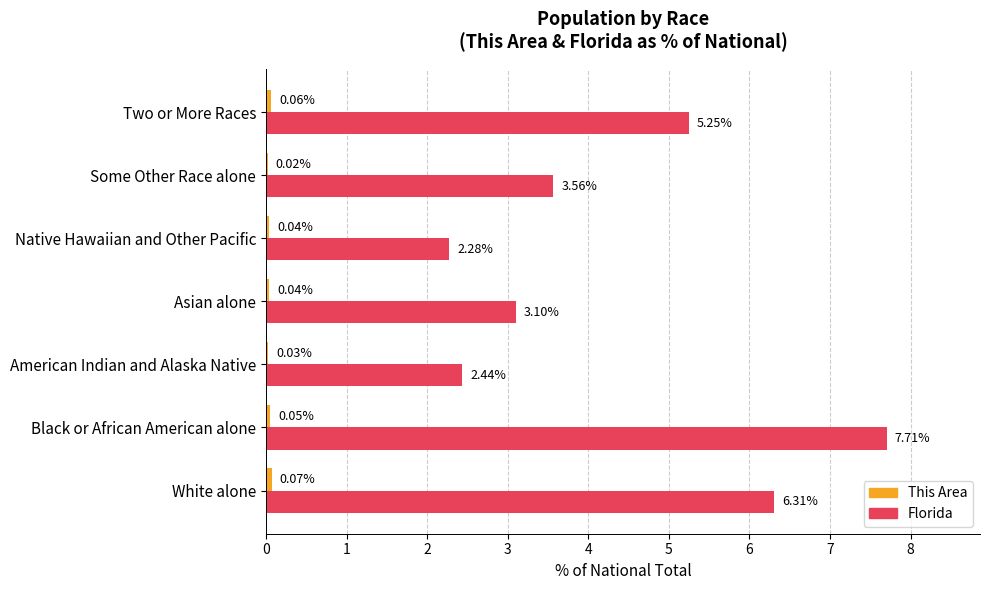

What is the sum of all Florida values?

30.6